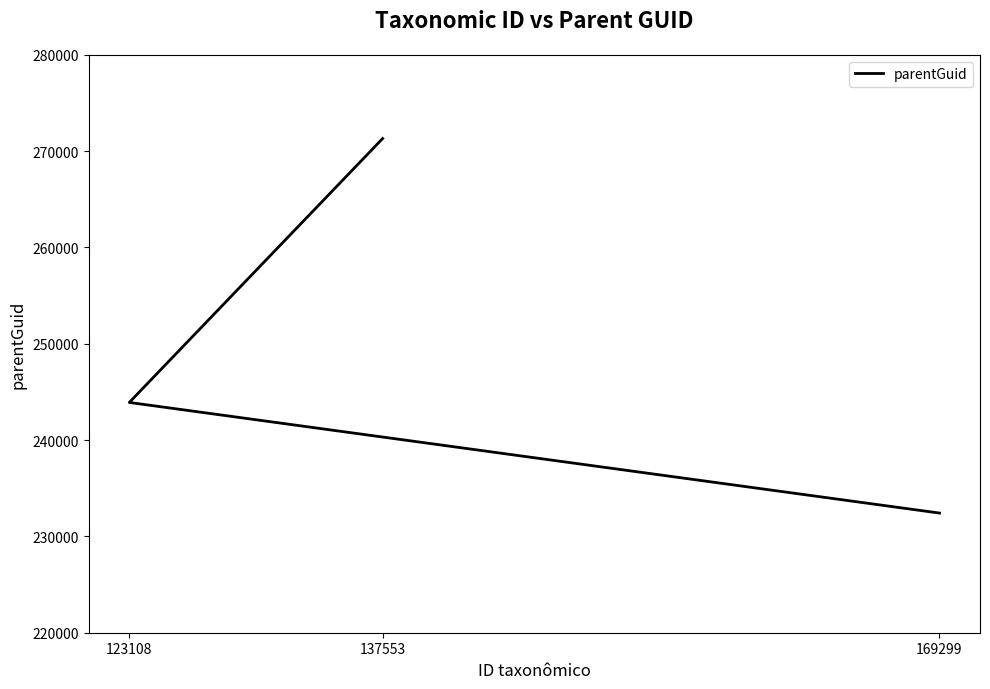

How many lines are shown in the chart?

1